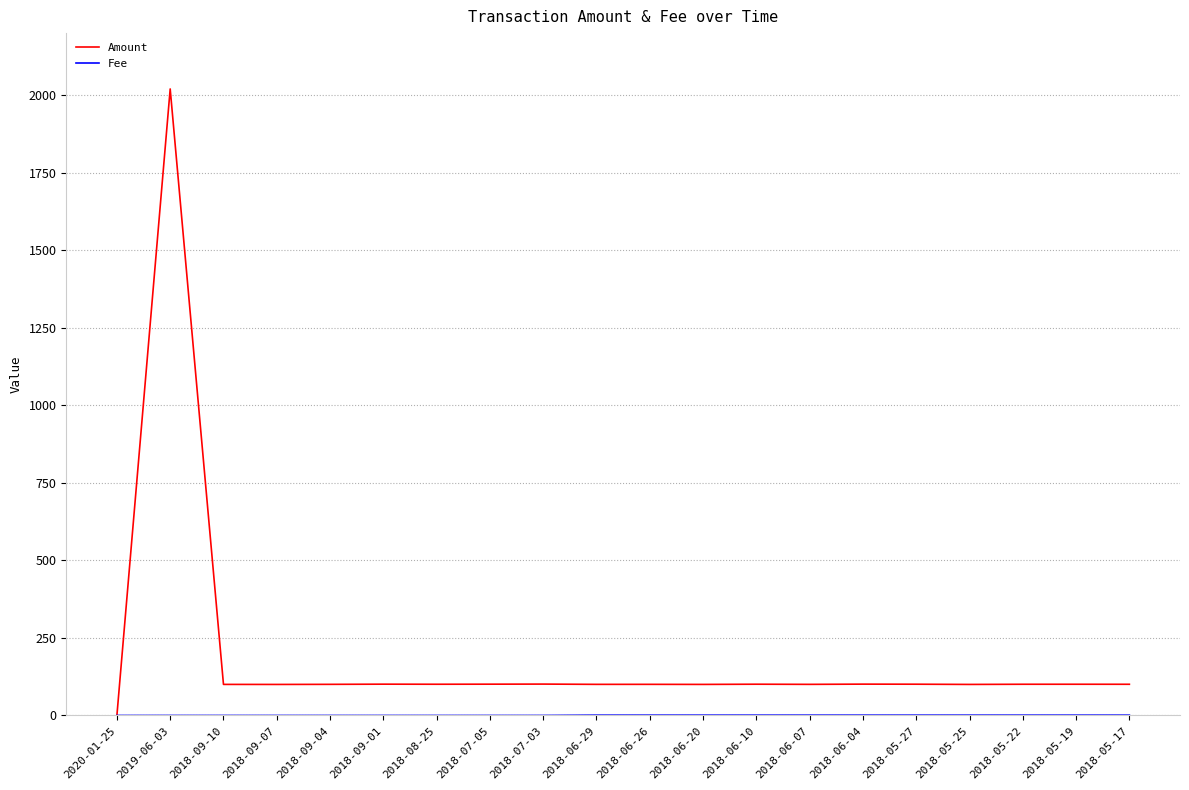

Which series has the largest total across all categories?

Amount